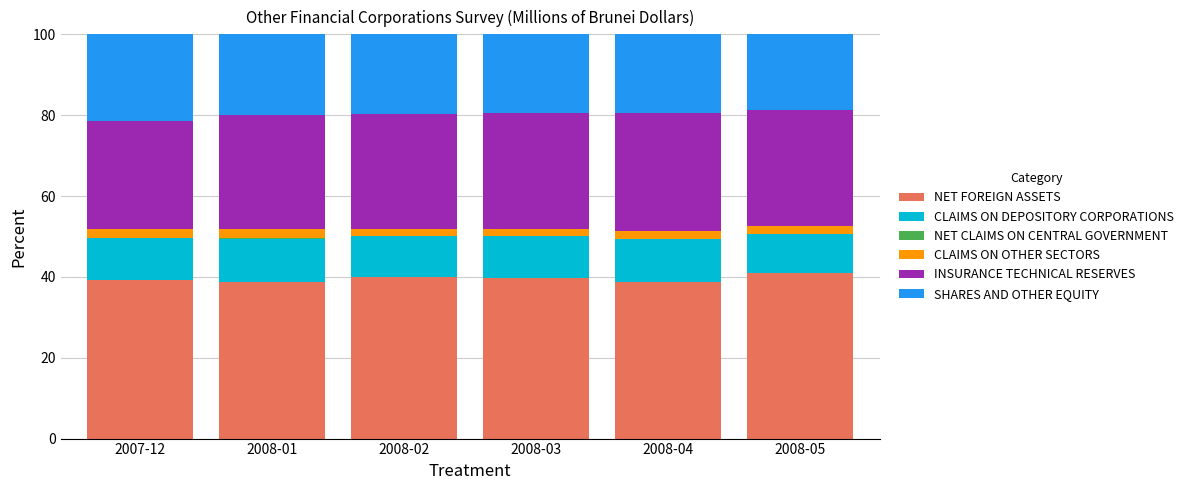

What is the maximum value for NET FOREIGN ASSETS?

40.9